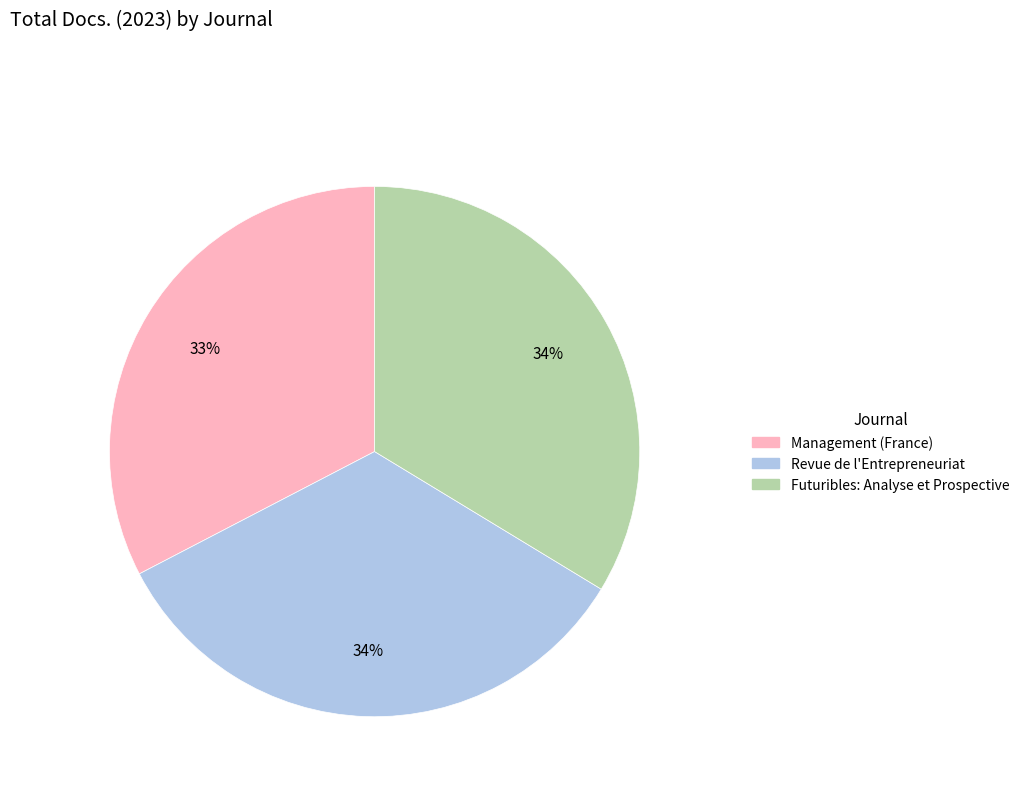

To the nearest percent, what percentage of the pie is Futuribles: Analyse et Prospective?

34%